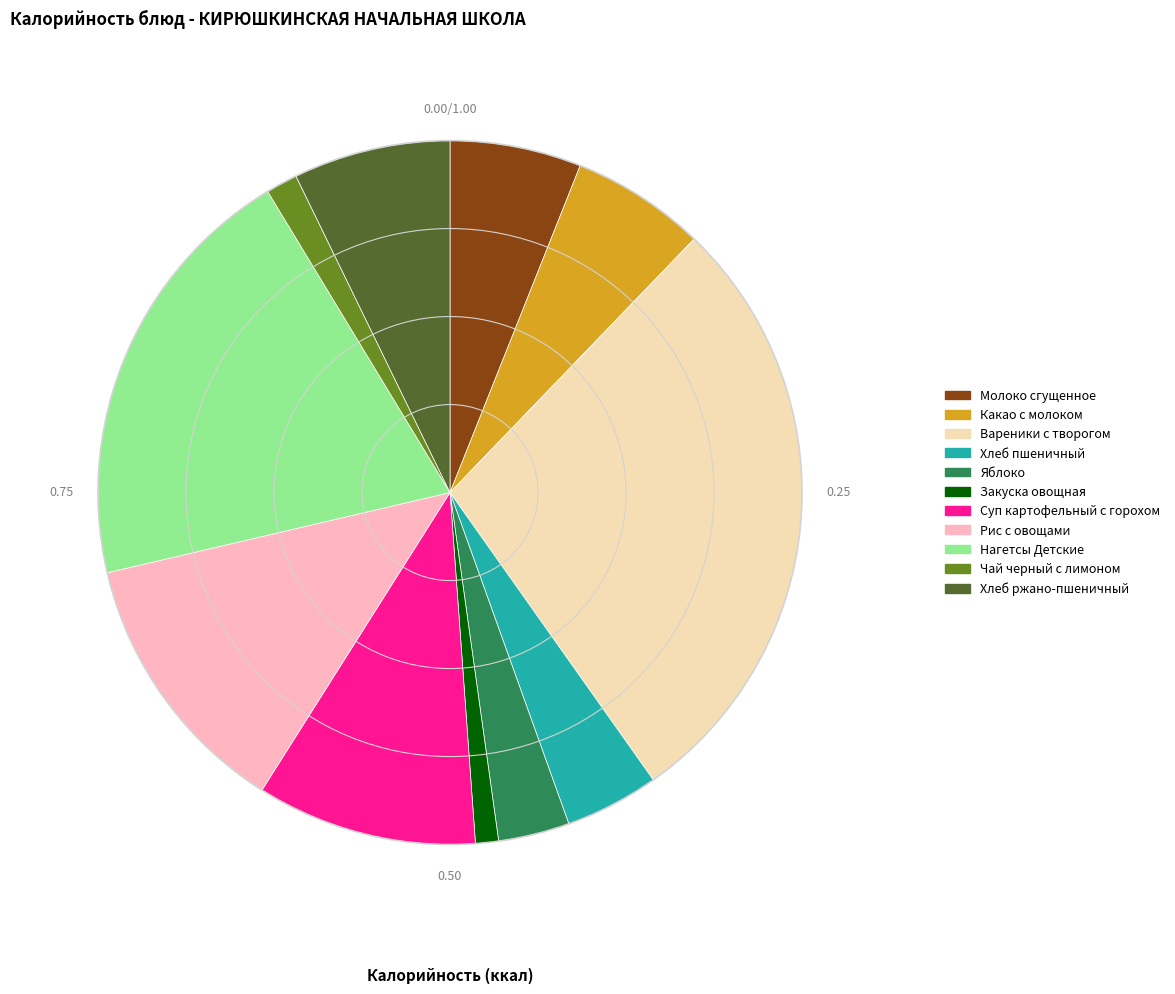

What is the ratio of the value at Хлеб ржано-пшеничный to the value at Какао с молоком?

1.2